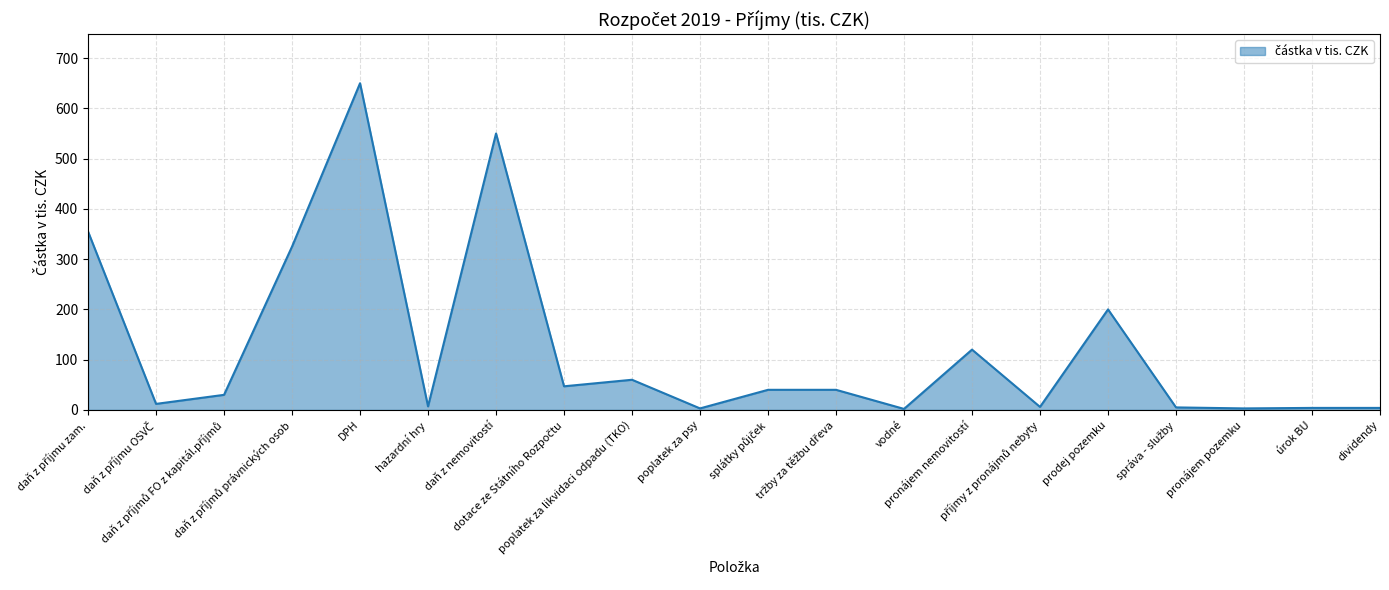

What is the greatest value displayed?

650